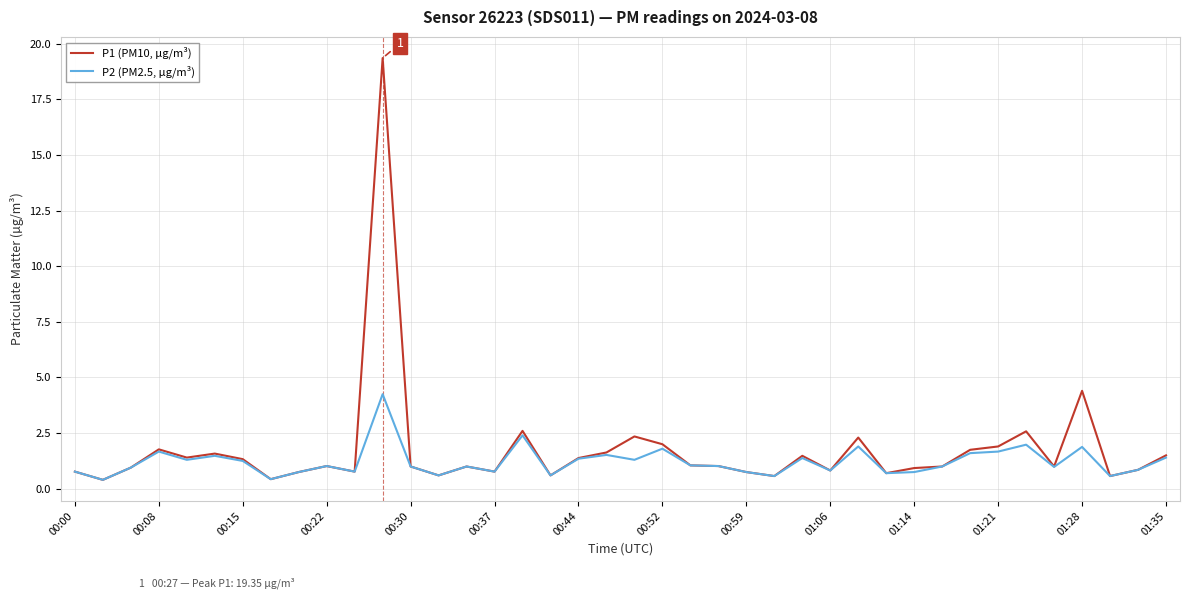

Rank the series by their average value, from lowest to highest.

P2 (PM2.5, µg/m³), P1 (PM10, µg/m³)